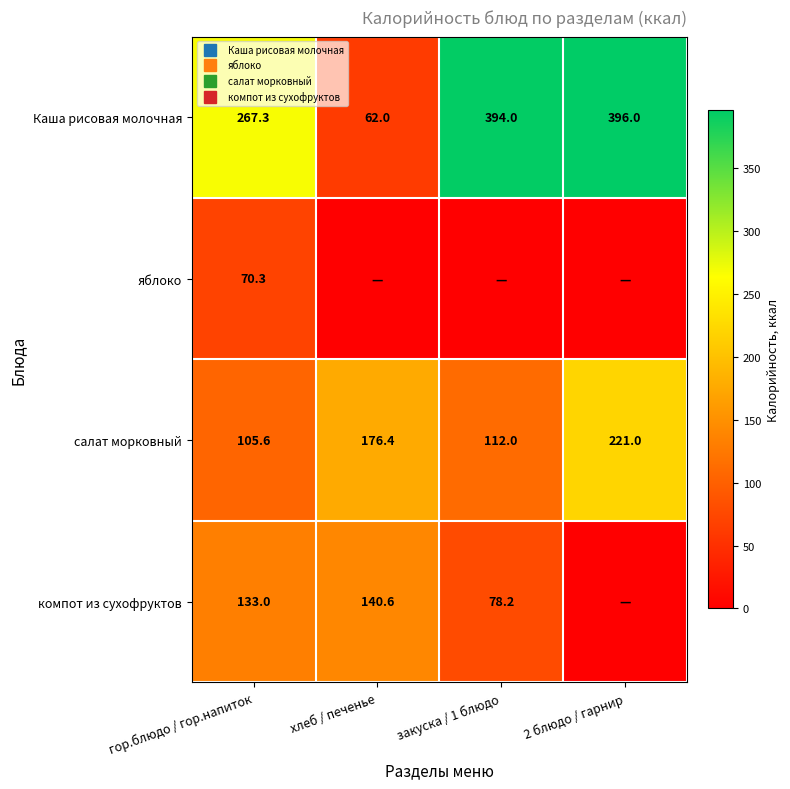

Rank the categories by компот из сухофруктов value from lowest to highest.

2 блюдо / гарнир, закуска / 1 блюдо, гор.блюдо / гор.напиток, хлеб / печенье